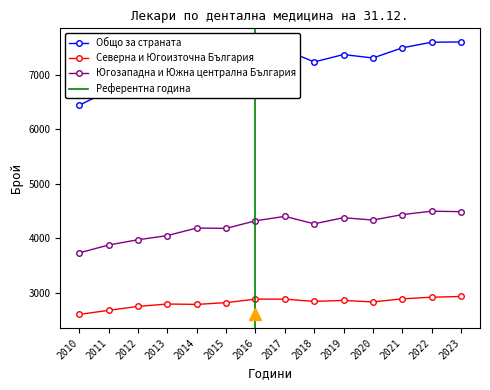

Reading left to right, list all the values displayed in this chart.

Общо за страната: 2010=6446	2011=6710	2012=6891	2013=7018	2014=7151	2015=7162	2016=7366	2017=7464	2018=7240	2019=7376	2020=7312	2021=7499	2022=7602	2023=7607
Северна и Югоизточна България: 2010=2603	2011=2678	2012=2750	2013=2794	2014=2787	2015=2819	2016=2884	2017=2883	2018=2842	2019=2860	2020=2832	2021=2889	2022=2919	2023=2932
Югозападна и Южна централна България: 2010=3734	2011=3878	2012=3974	2013=4051	2014=4190	2015=4183	2016=4322	2017=4404	2018=4267	2019=4379	2020=4336	2021=4436	2022=4499	2023=4490